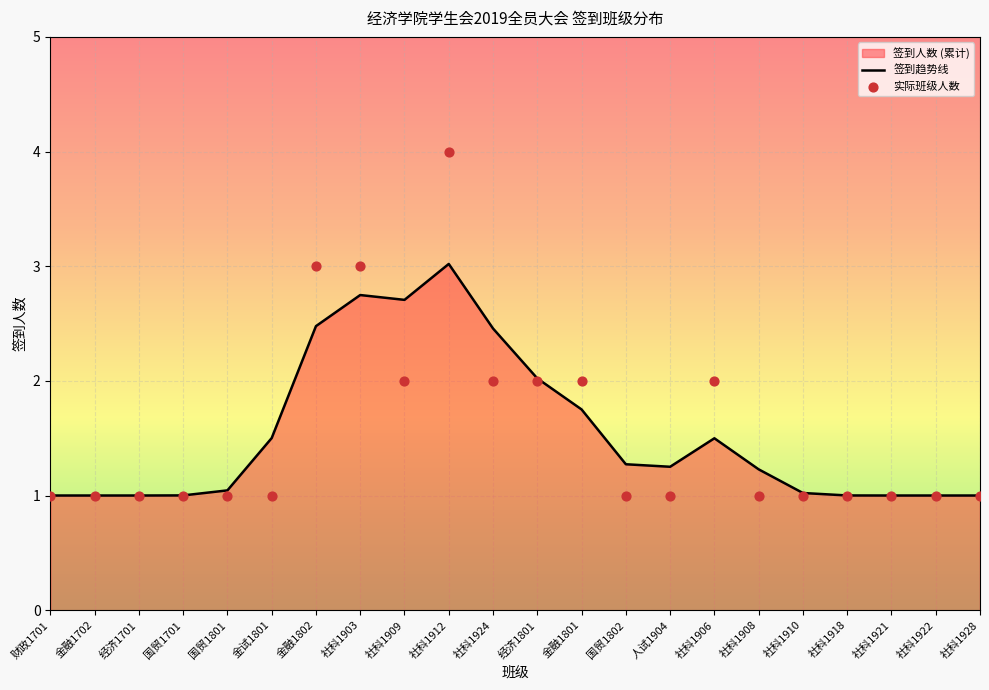

Is the value of 实际班级人数 at 社科1906 greater than the value of 签到趋势线 at 金融1702?

Yes